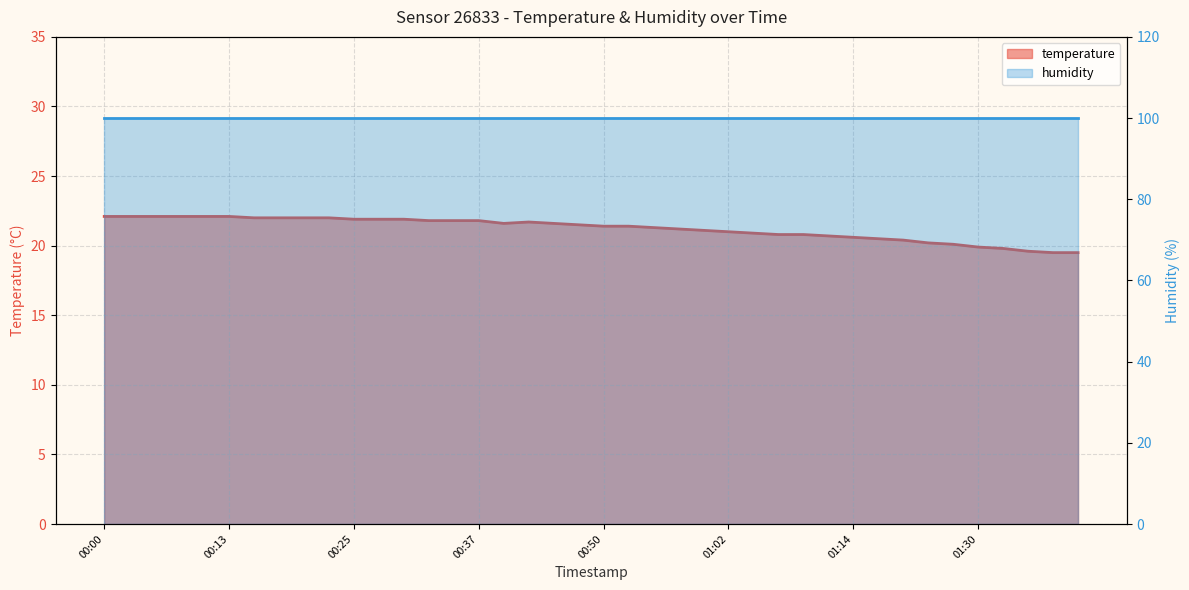

What is the label of the 23rd point from the right?

2022-08-16T00:42:36